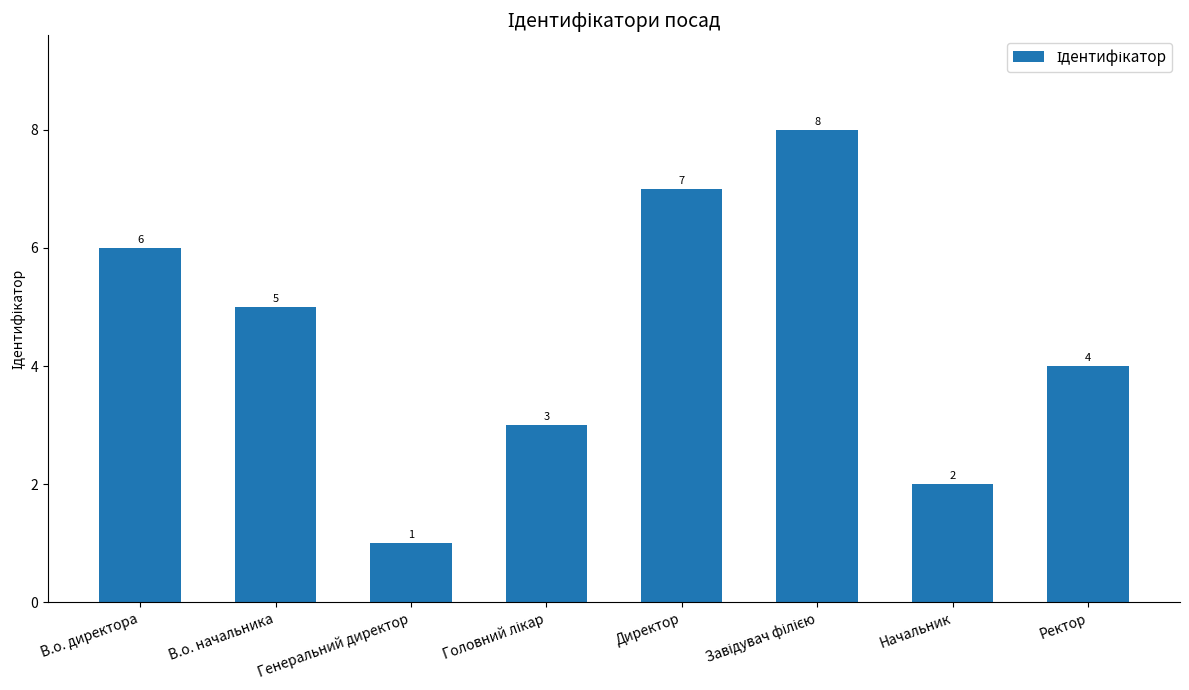

What is the sum of all values?

36